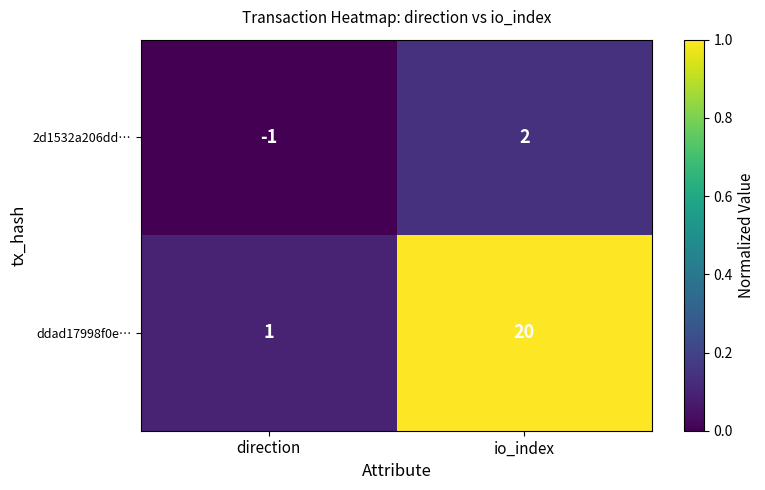

Reading left to right, extract all data points from this chart.

2d1532a206dd…: -1	2
ddad17998f0e…: 1	20